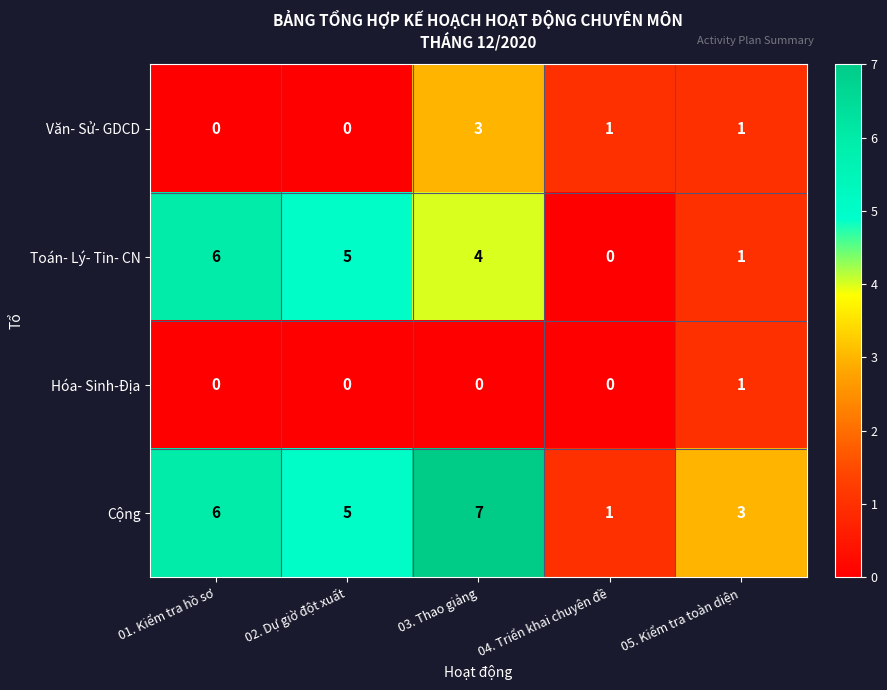

What is the difference between the maximum and minimum values in the Toán- Lý- Tin- CN series?

6